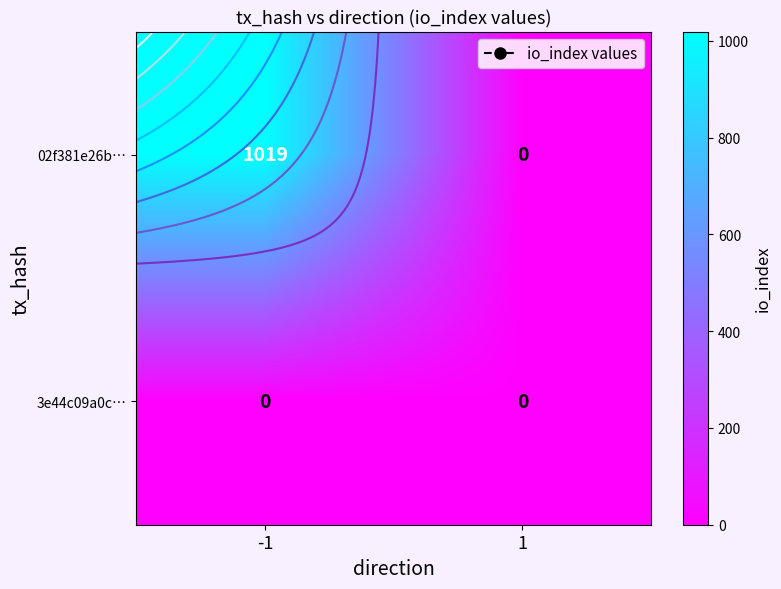

How many categories are shown in the chart?

2